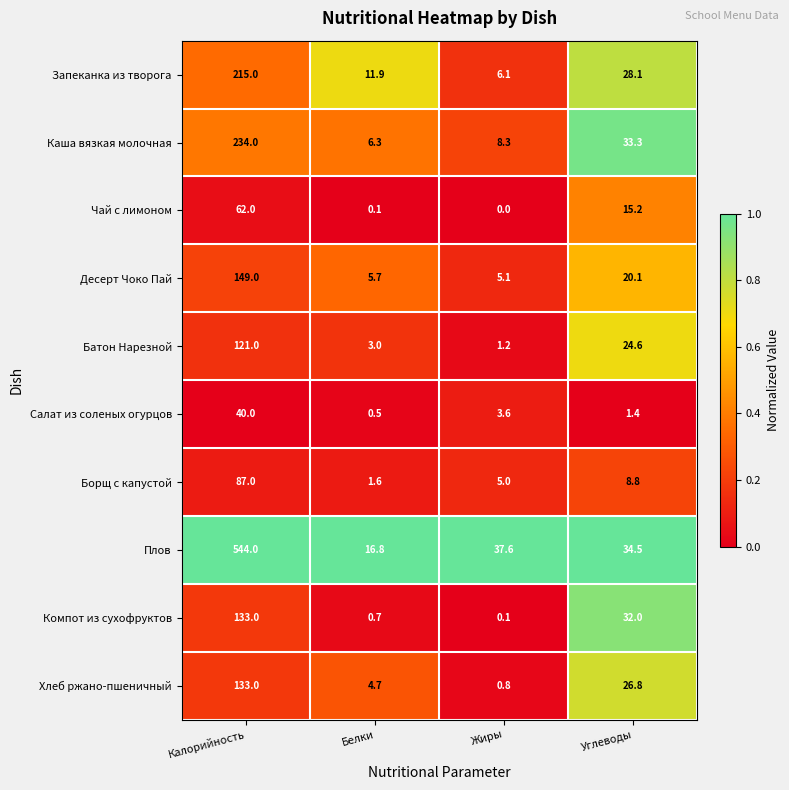

Between Белки and Углеводы, which series saw the biggest shift?

Компот из сухофруктов